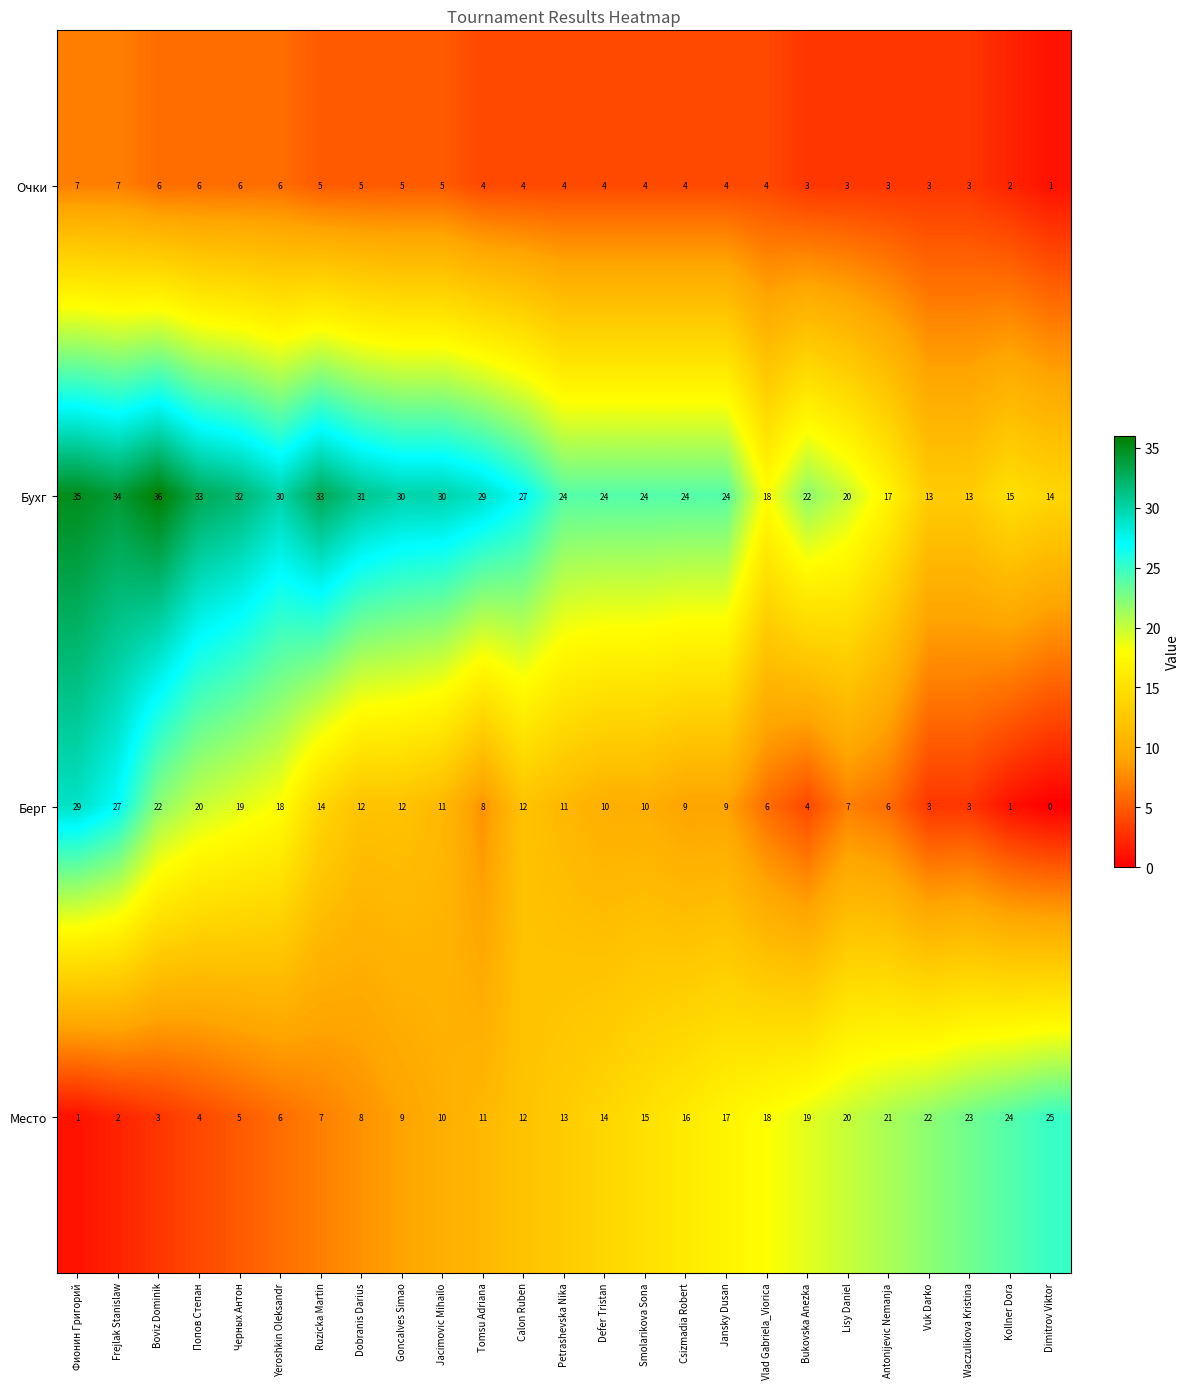

What is the difference between the maximum and second lowest values in the Очки series?

5